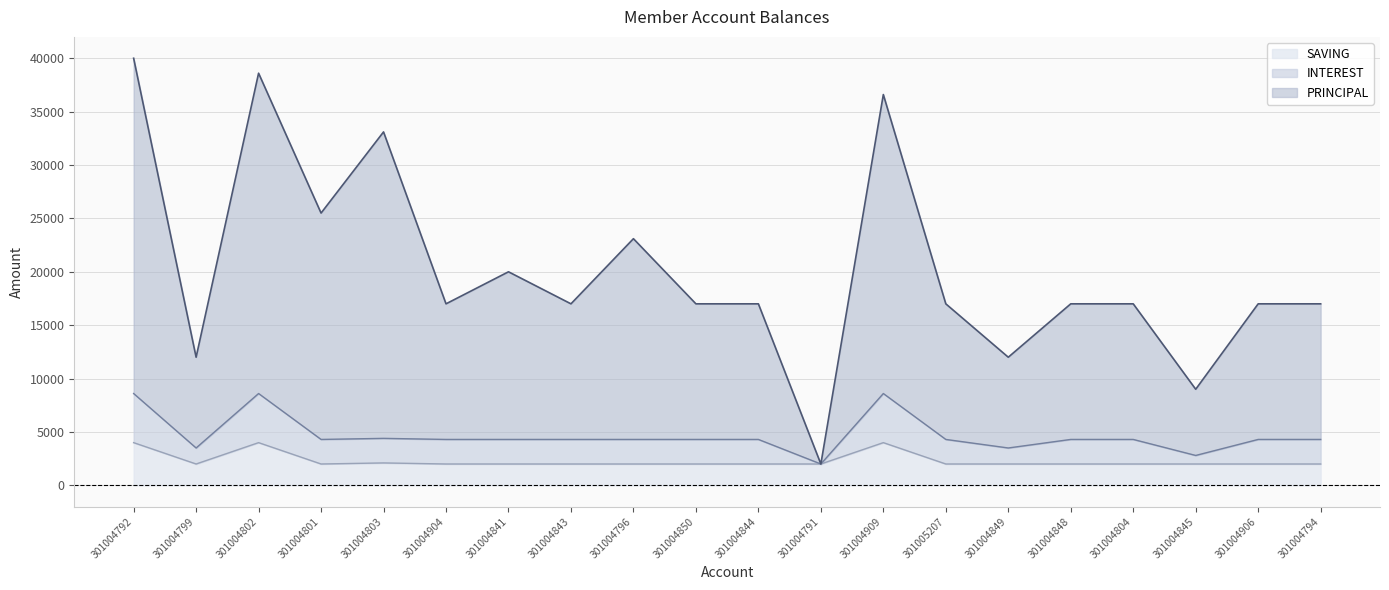

The value of SAVING at 301004796 is 2000. True or false?

True